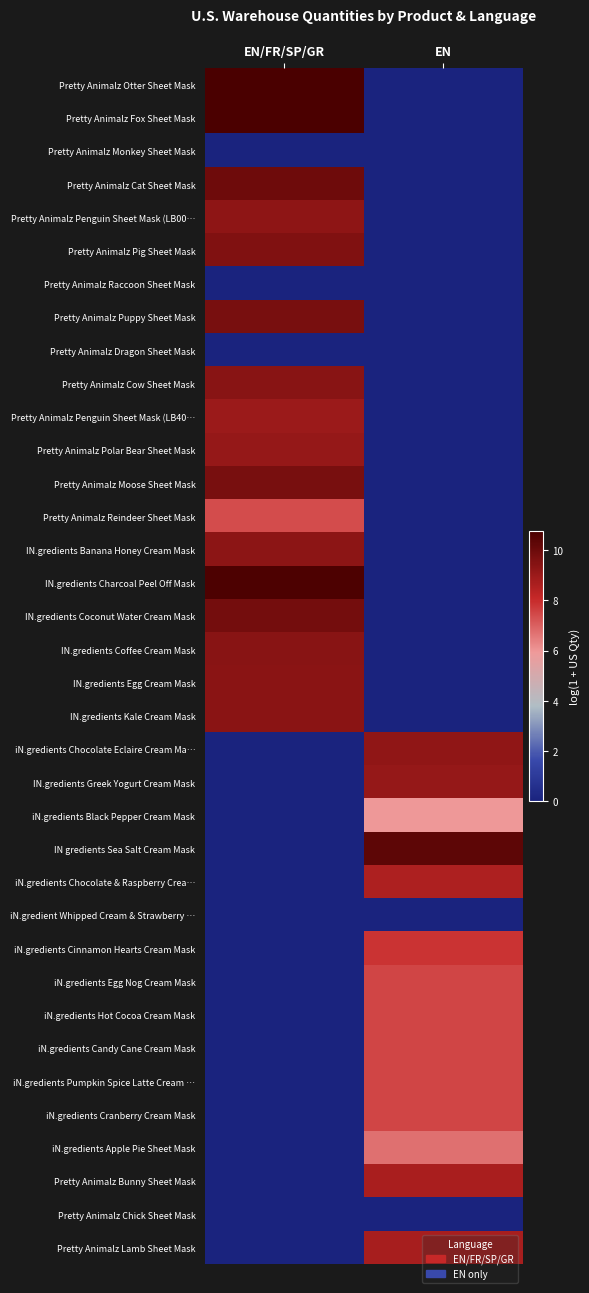

Which series has the largest range (max minus min)?

Pretty Animalz Otter Sheet Mask